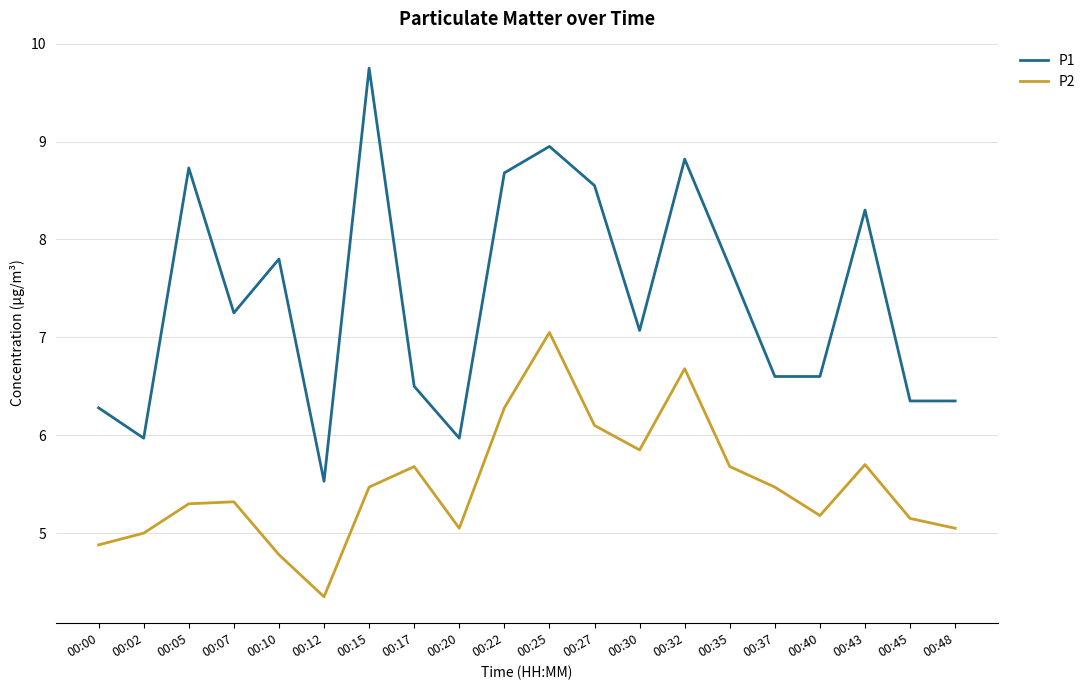

What is the approximate value of P2 at 00:35?

5.7